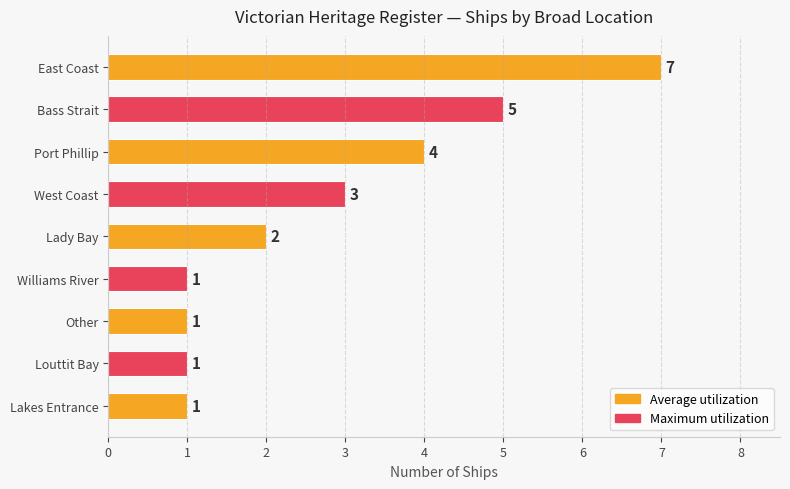

At which label is the value closest to 4?

Port Phillip